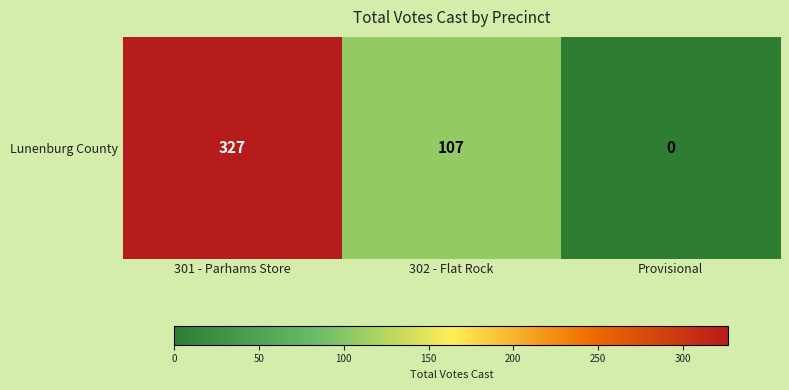

Between 302 - Flat Rock and 301 - Parhams Store, which is larger?

301 - Parhams Store